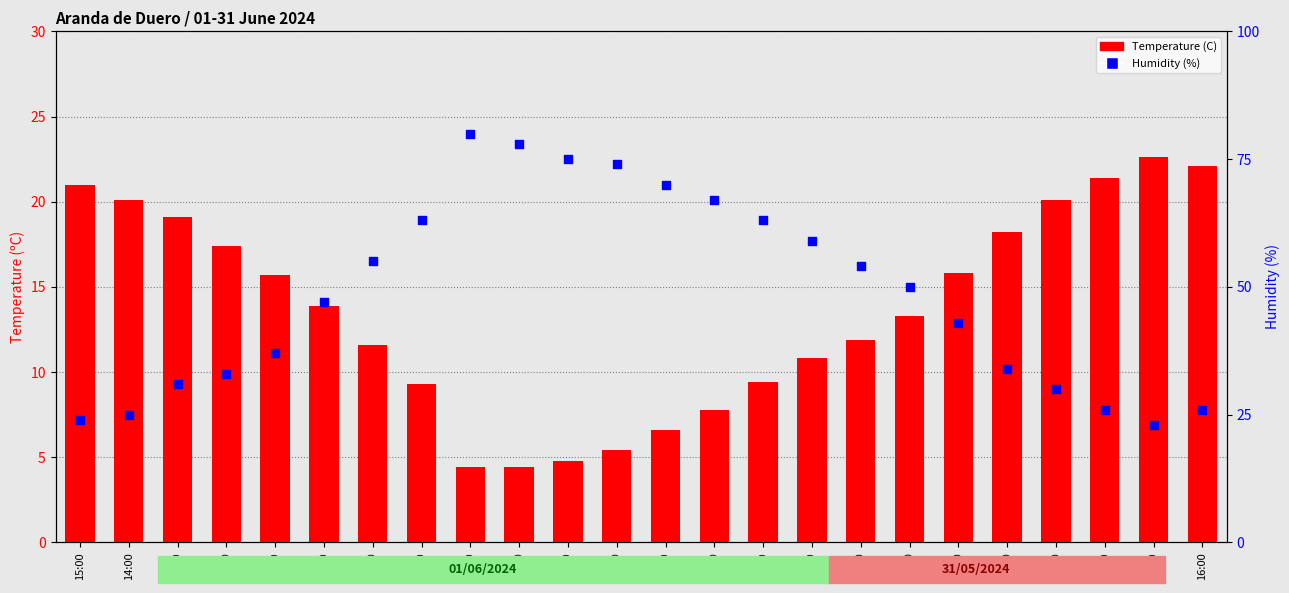

What are all the series names shown in the legend?

Temperature (C), Humidity (%)